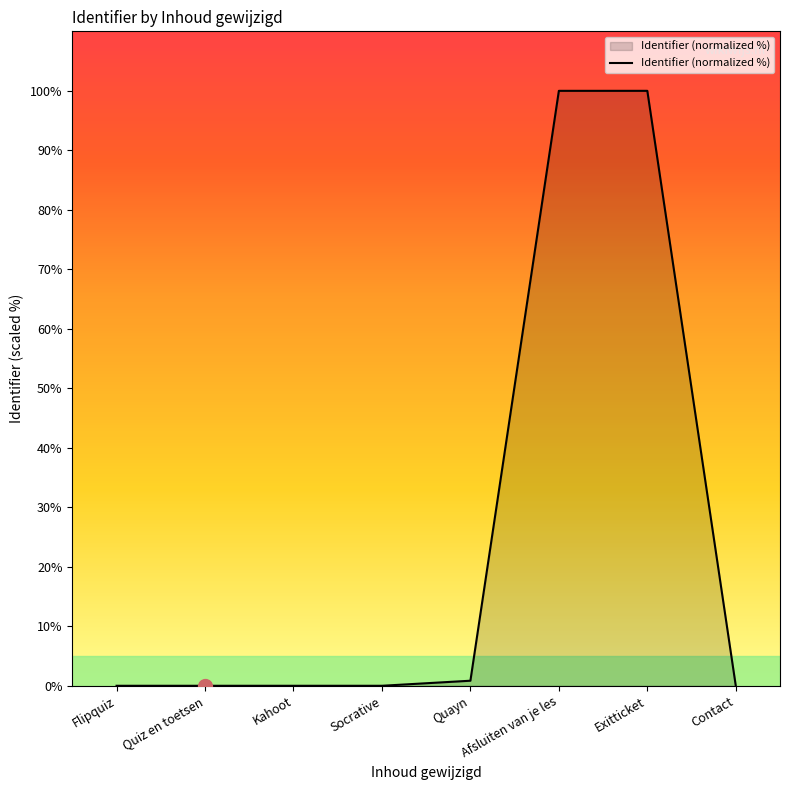

True or false: there are more than 0 points higher than both neighbors.

True